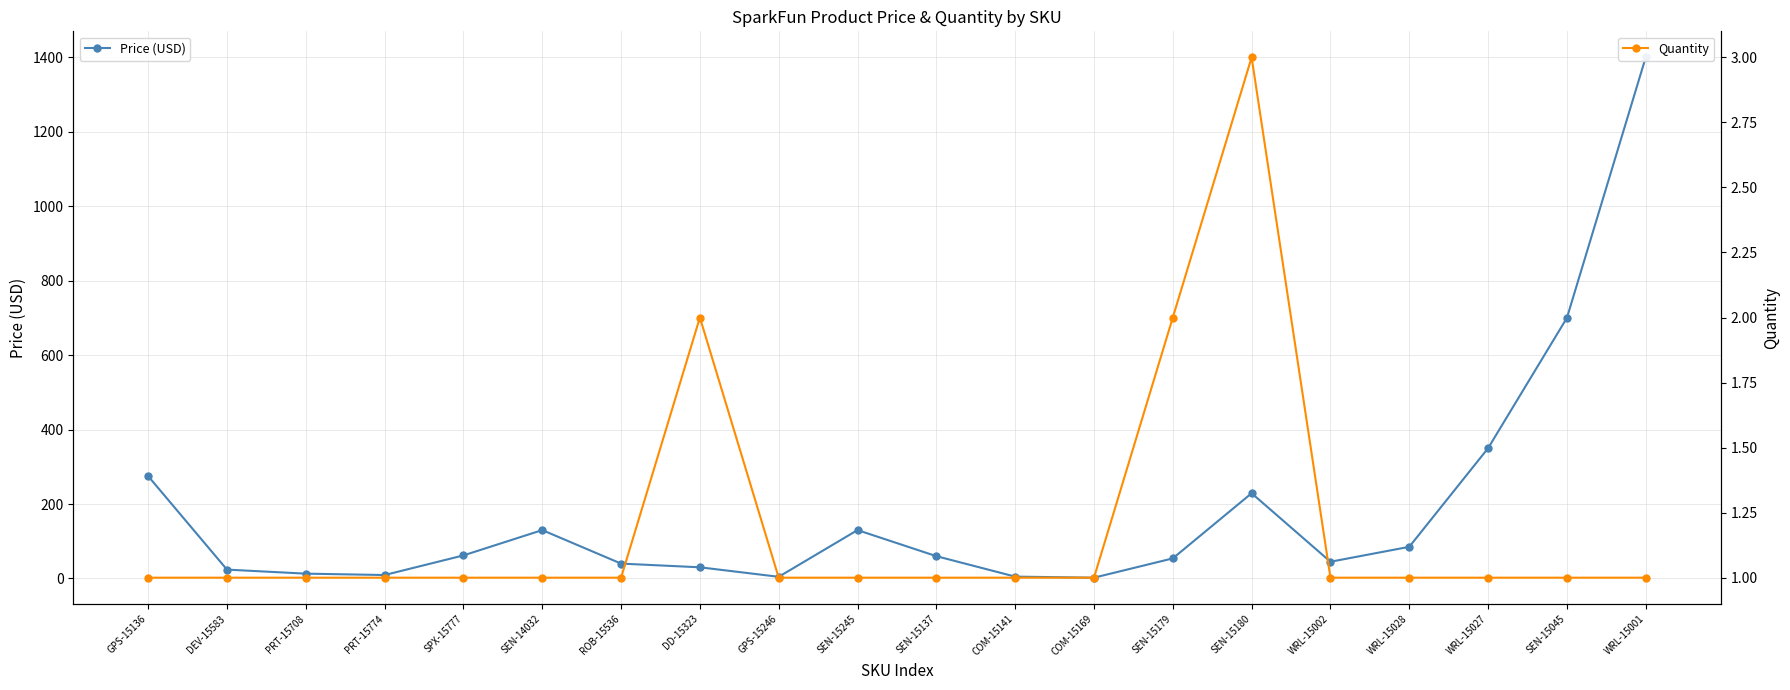

How many values in the Quantity series exceed 1?

3